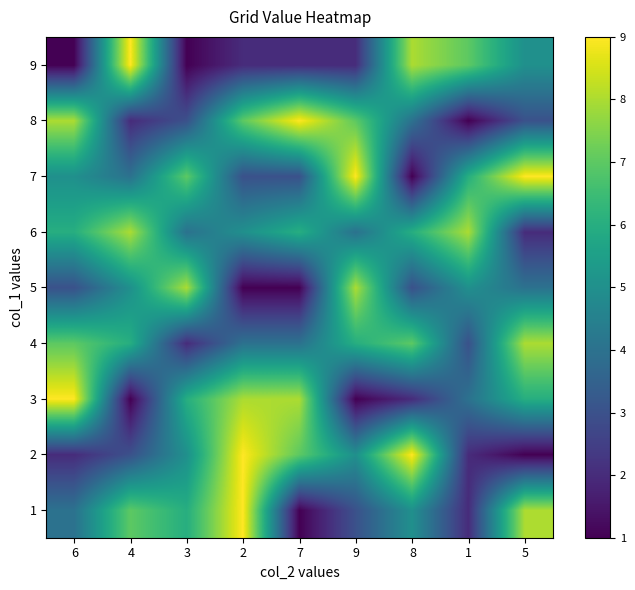

Reading right to left, list all the values displayed in this chart.

1: 5=8	1=2	8=5	9=3	7=1	2=9	3=6	4=7	6=4
2: 5=1	1=2	8=9	9=5	7=7	2=9	3=5	4=3	6=2
3: 5=6	1=4	8=2	9=1	7=8	2=8	3=6	4=1	6=9
4: 5=8	1=3	8=7	9=6	7=4	2=4	3=2	4=6	6=7
5: 5=4	1=5	8=3	9=8	7=1	2=1	3=8	4=5	6=3
6: 5=2	1=8	8=6	9=4	7=6	2=5	3=4	4=8	6=6
7: 5=9	1=6	8=1	9=9	7=3	2=3	3=7	4=4	6=5
8: 5=3	1=1	8=4	9=7	7=9	2=7	3=3	4=2	6=8
9: 5=5	1=7	8=8	9=2	7=2	2=2	3=1	4=9	6=1